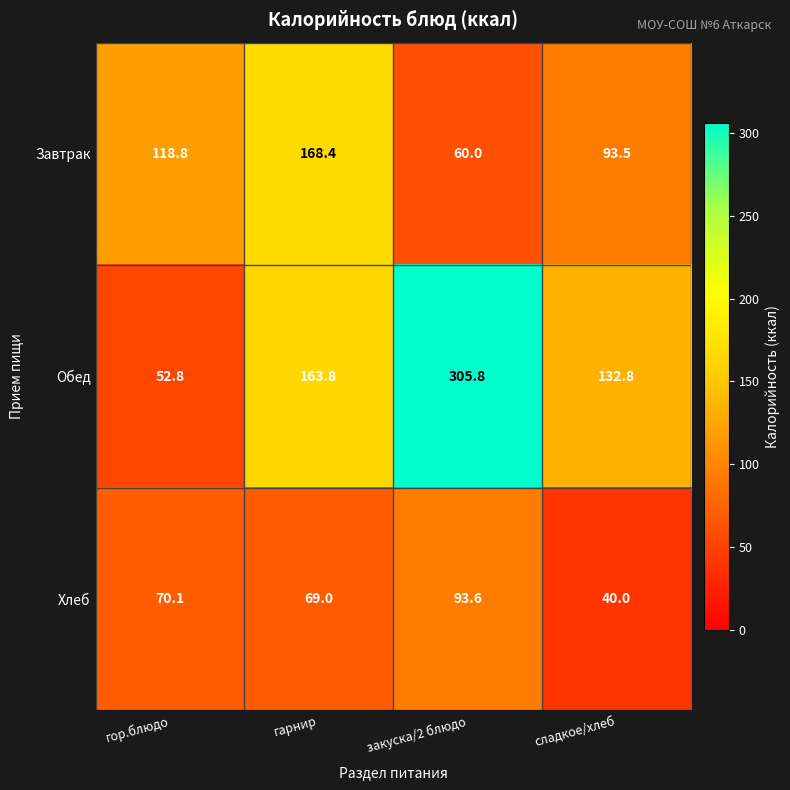

What is the total value across all series at гарнир?

401.2